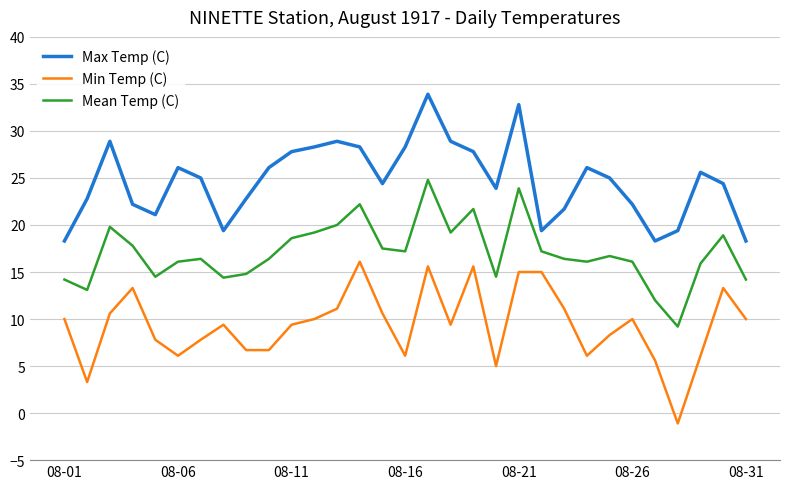

Rank the series by their average value, from highest to lowest.

Max Temp (C), Mean Temp (C), Min Temp (C)